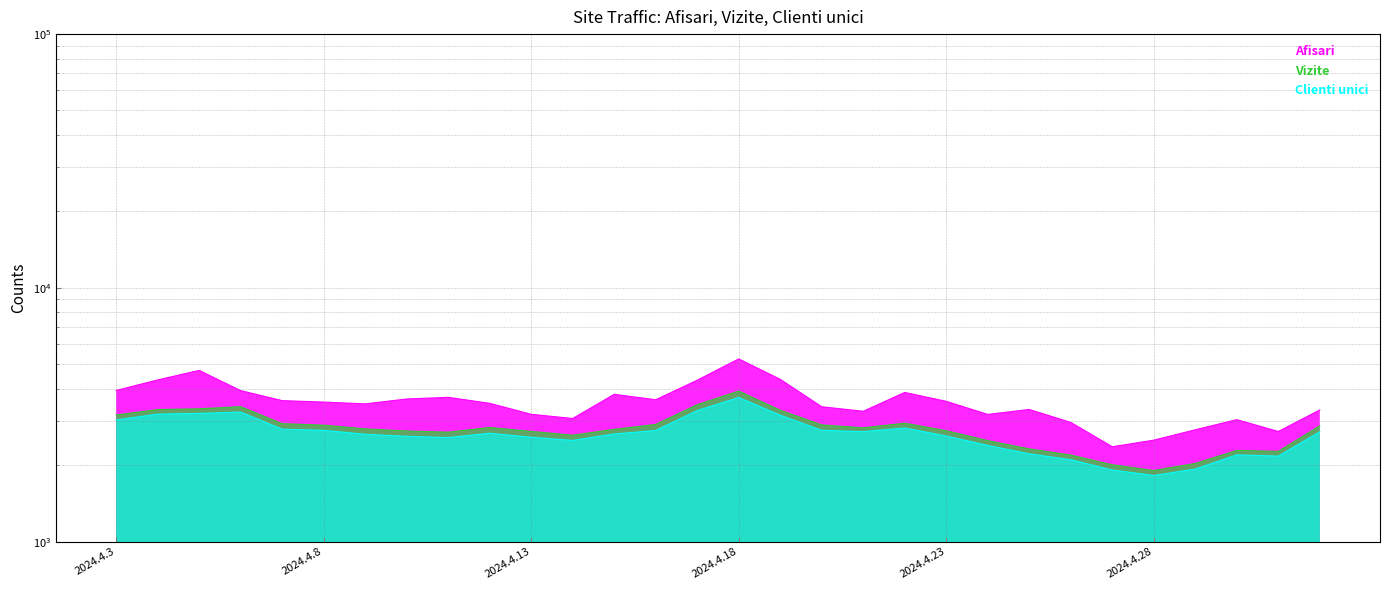

How many interior local valleys does the Clienti unici series have?

5